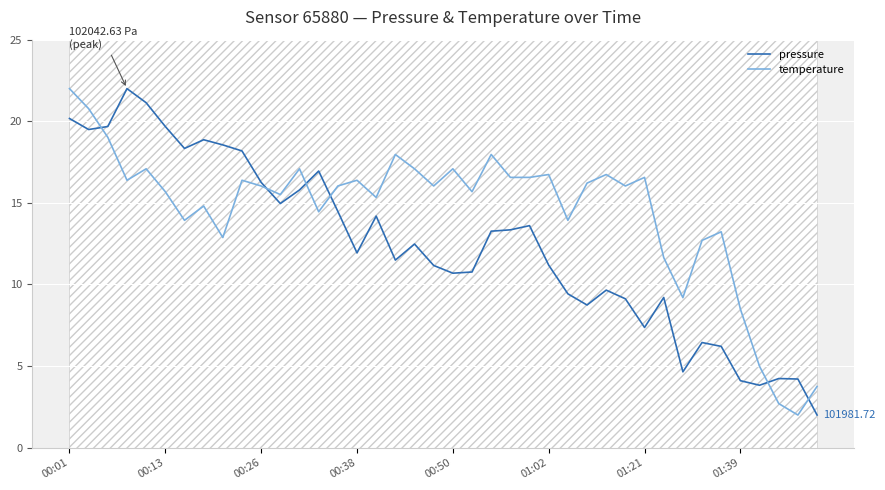

In pressure, how many points are higher than both neighbors (excluding endpoints)?

10